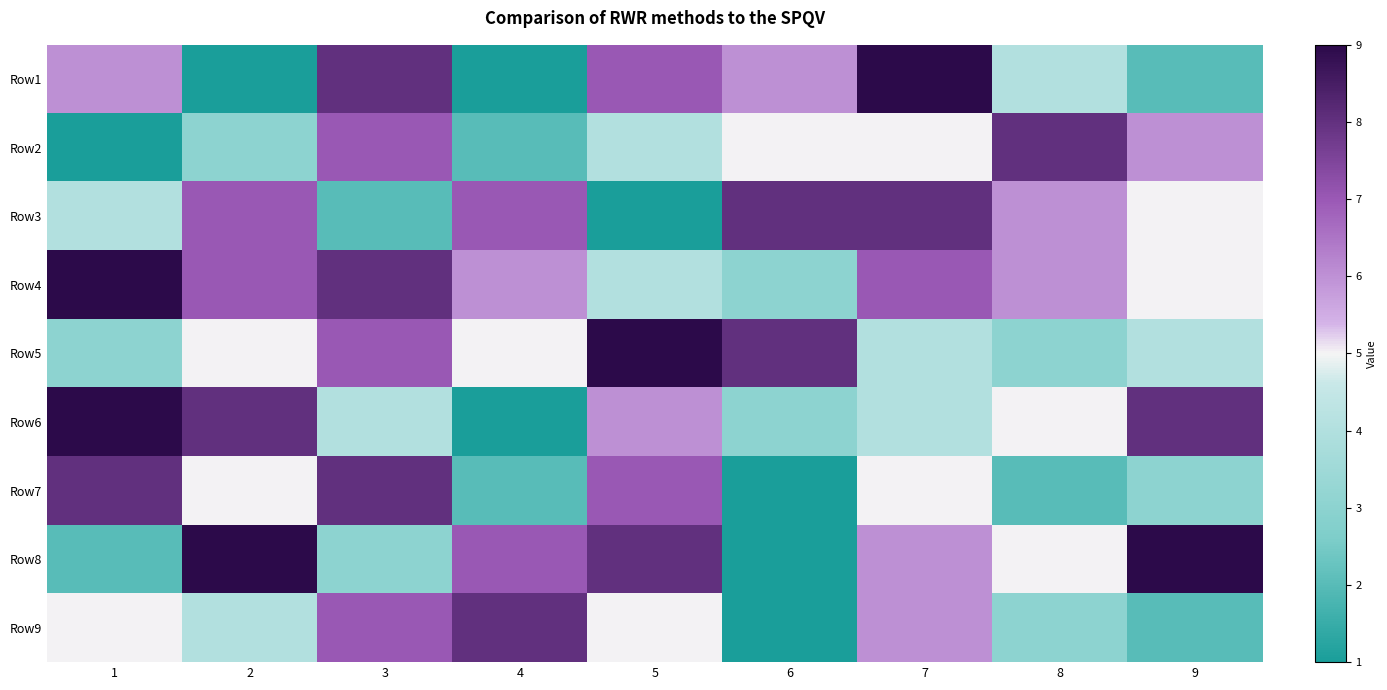

Reading right to left, what are all the values shown in this chart?

Row1: 9=2	8=4	7=9	6=6	5=7	4=1	3=8	2=1	1=6
Row2: 9=6	8=8	7=5	6=5	5=4	4=2	3=7	2=3	1=1
Row3: 9=5	8=6	7=8	6=8	5=1	4=7	3=2	2=7	1=4
Row4: 9=5	8=6	7=7	6=3	5=4	4=6	3=8	2=7	1=9
Row5: 9=4	8=3	7=4	6=8	5=9	4=5	3=7	2=5	1=3
Row6: 9=8	8=5	7=4	6=3	5=6	4=1	3=4	2=8	1=9
Row7: 9=3	8=2	7=5	6=1	5=7	4=2	3=8	2=5	1=8
Row8: 9=9	8=5	7=6	6=1	5=8	4=7	3=3	2=9	1=2
Row9: 9=2	8=3	7=6	6=1	5=5	4=8	3=7	2=4	1=5